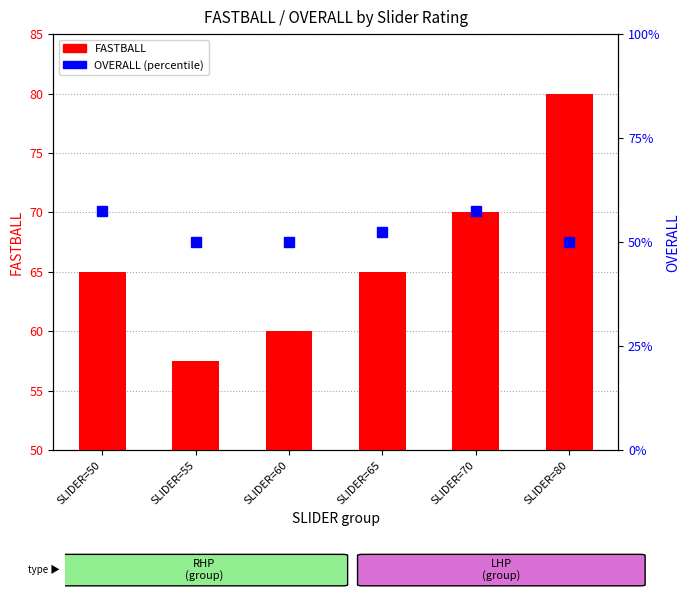

True or false: OVERALL has a value of 50.0 at SLIDER=60.

True